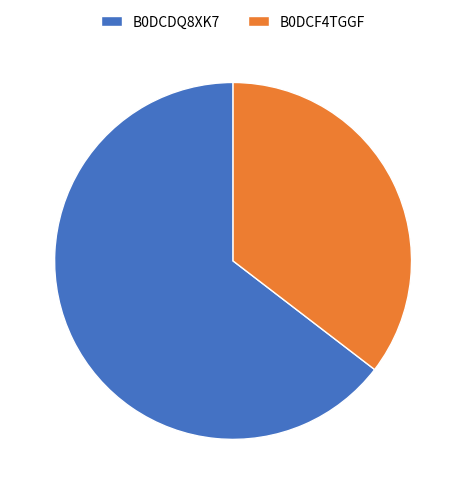

Is it true that B0DCF4TGGF is 35% of the pie?

True